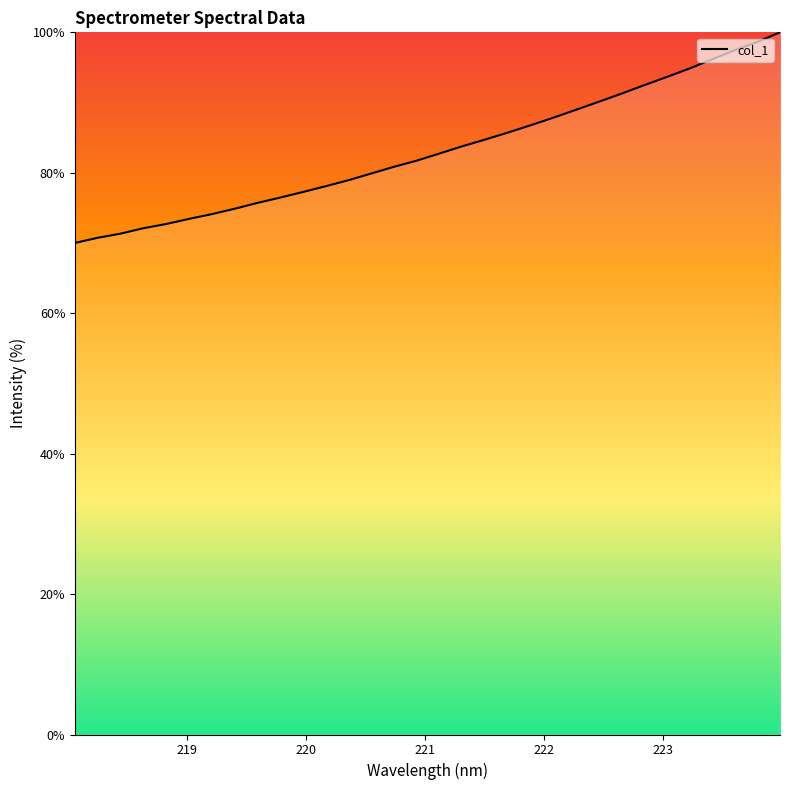

What is the maximum value shown in the chart?

100.0